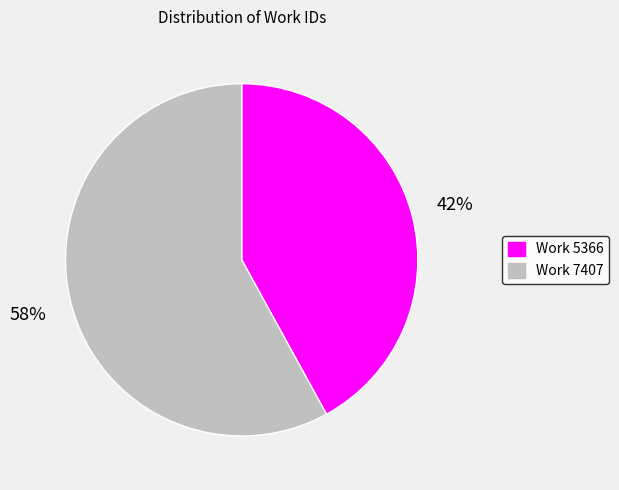

The Work 5366 slice represents 49% of the pie. True or false?

False